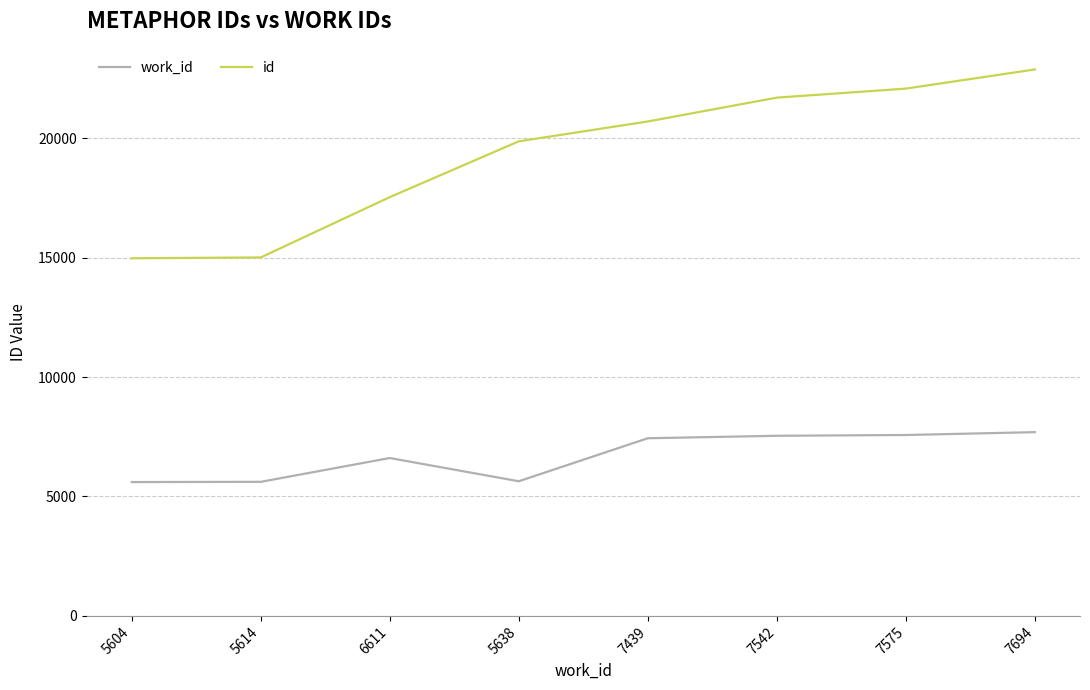

What is the spread (max minus min) of values at 7575?

14504